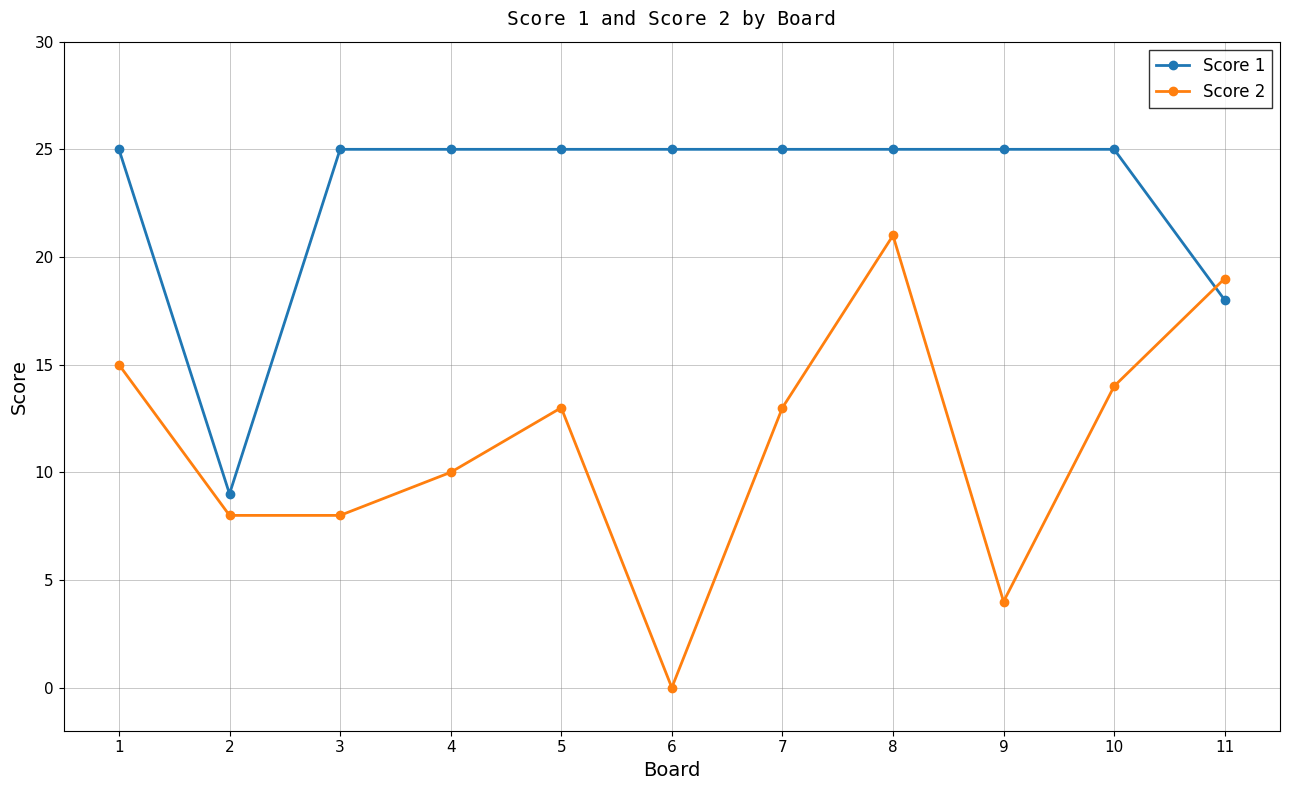

In Score 2, how many points are higher than both neighbors (excluding endpoints)?

2